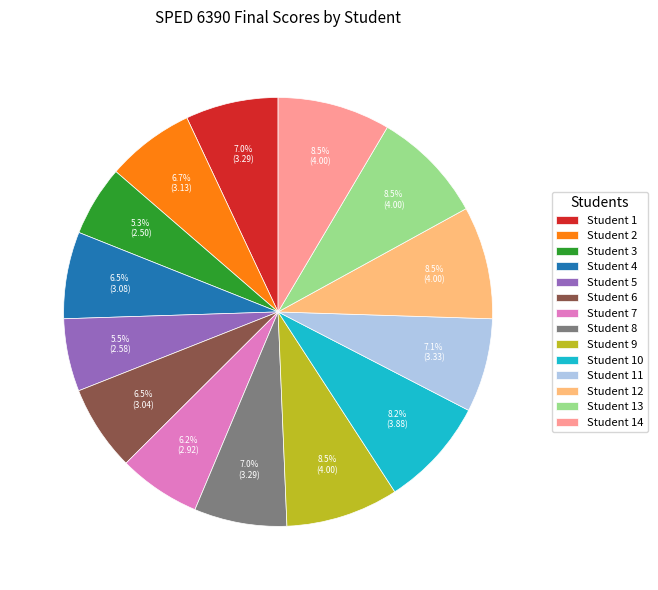

Combined, do Student 11 and Student 8 account for over 50%?

No